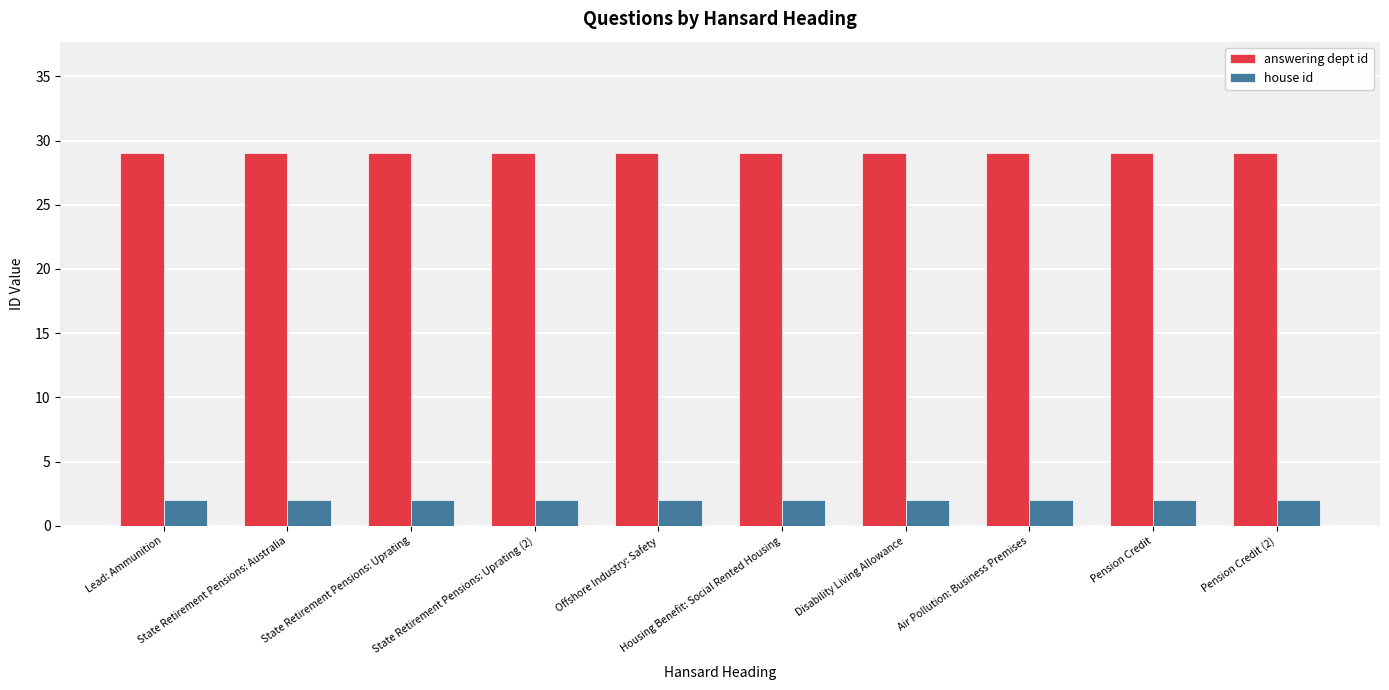

List the series in order of their overall mean, highest first.

answering dept id, house id